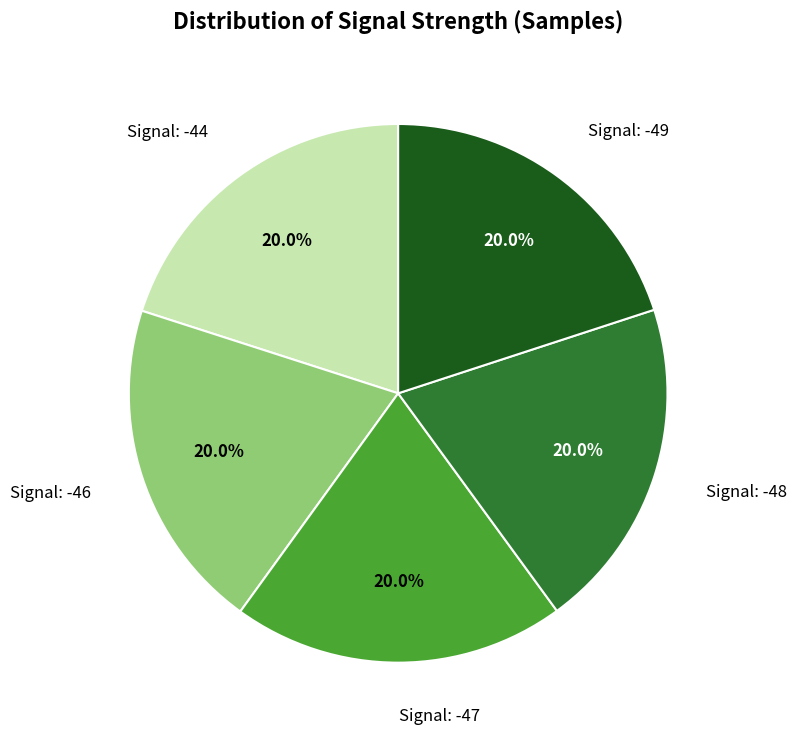

Does any single category account for the majority?

No